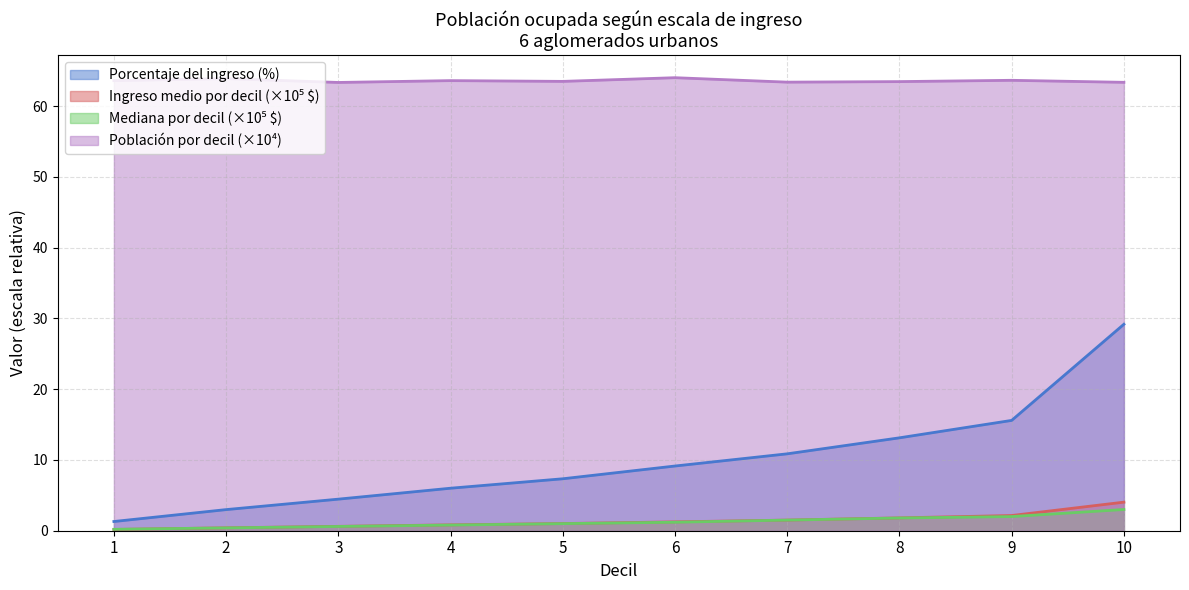

Does the chart display data point markers on the line(s)?

No